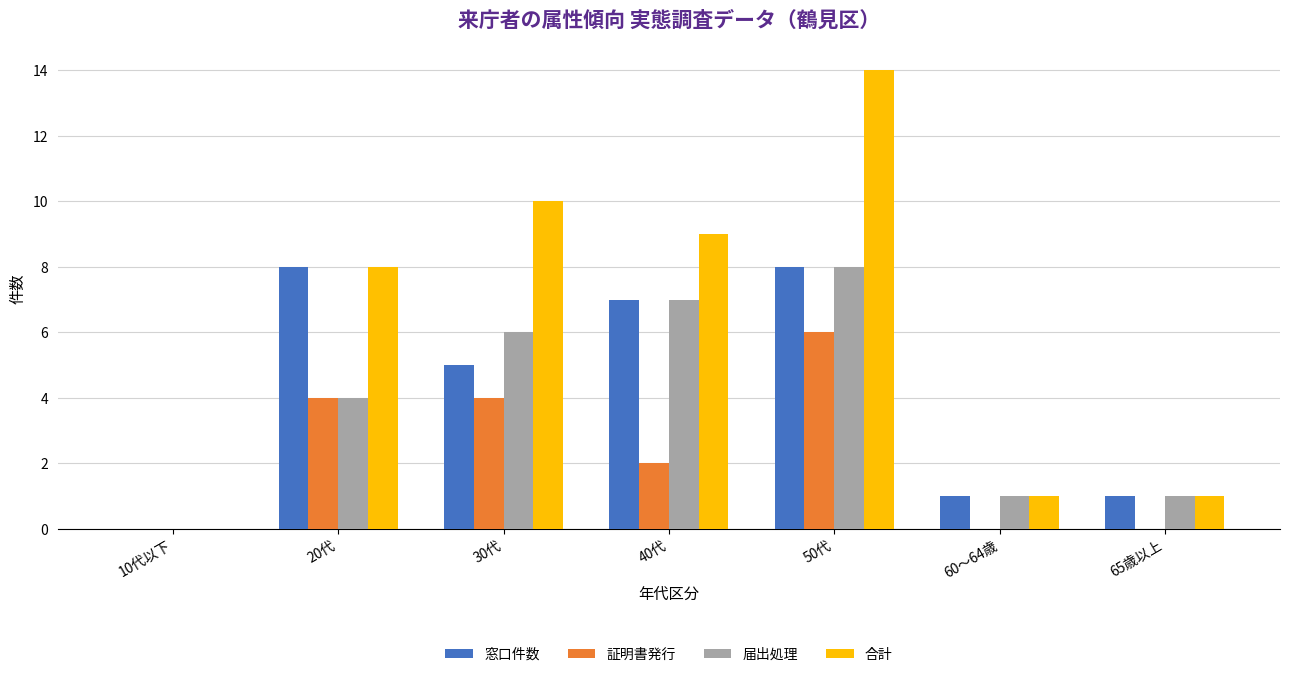

How many positive values does the 窓口件数 series have?

6